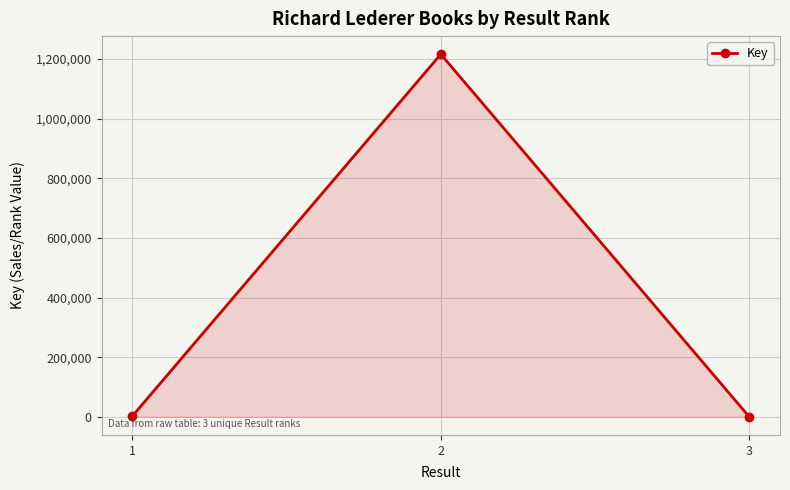

The value at 2 is 1643700. True or false?

False